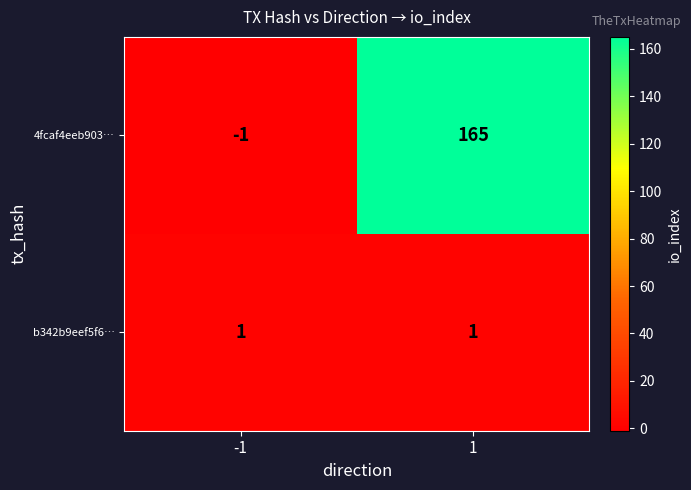

True or false: 4fcaf4eeb903… has a value of 165 at 1.

True